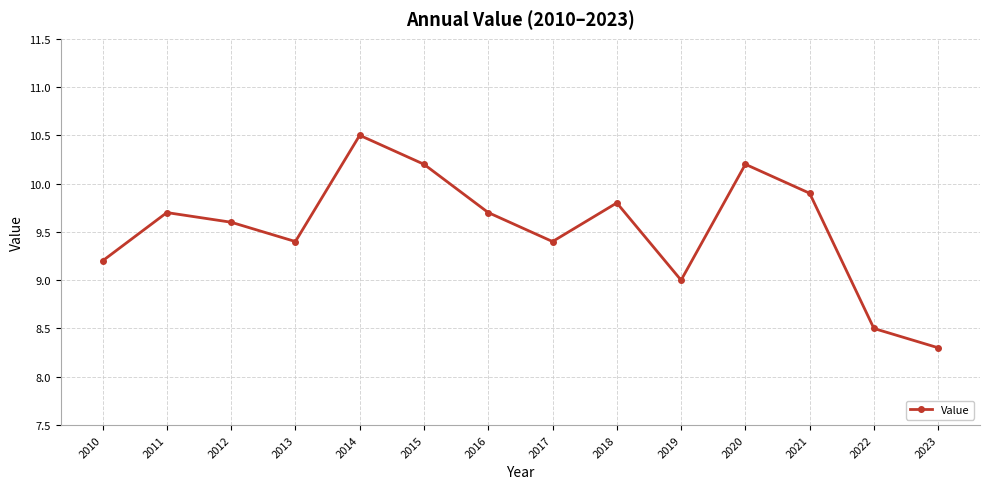

What is the value of the 13th point from the left?

8.5